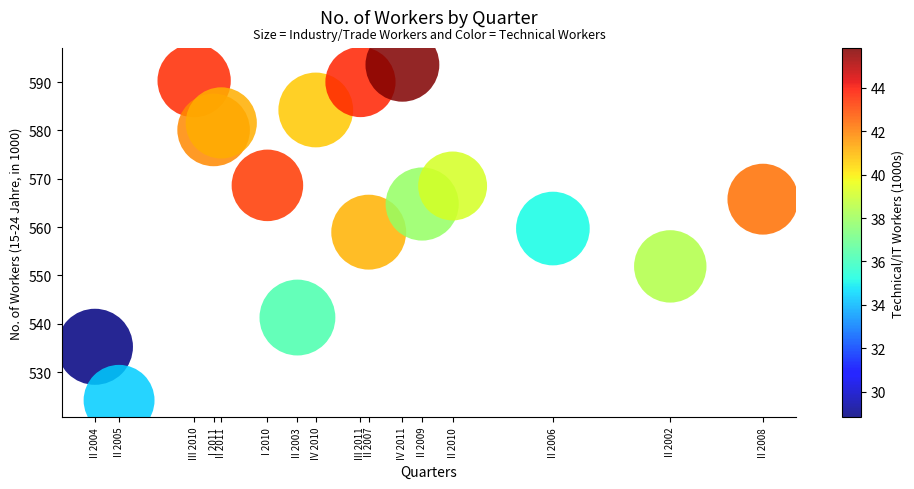

What is the range of X values (max minus min)?

10.8